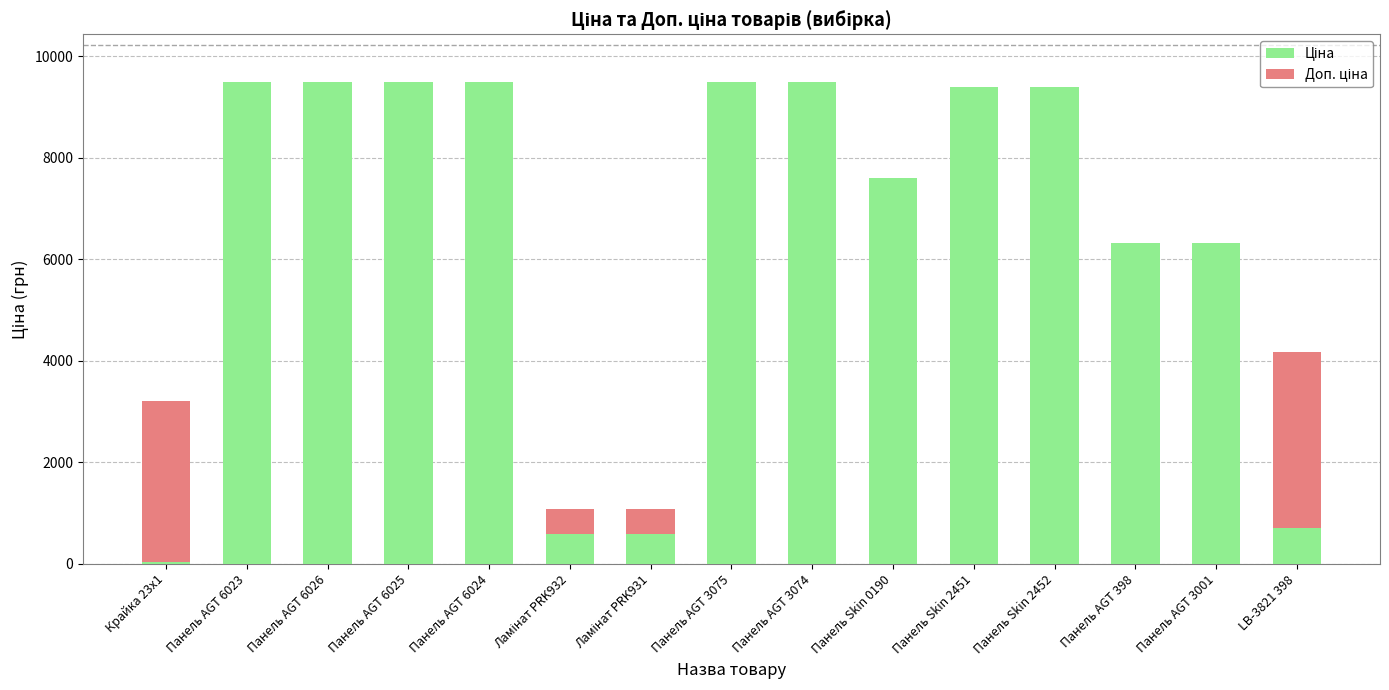

Does the chart contain stacked bars?

Yes